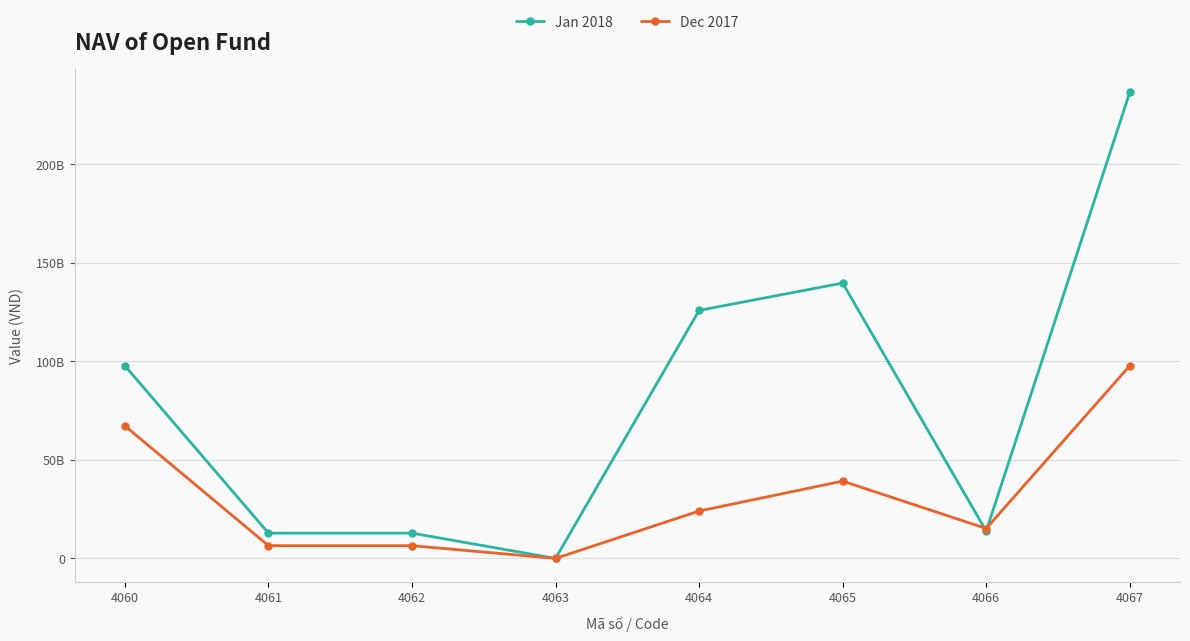

Is this an area chart (filled region under the line)?

No